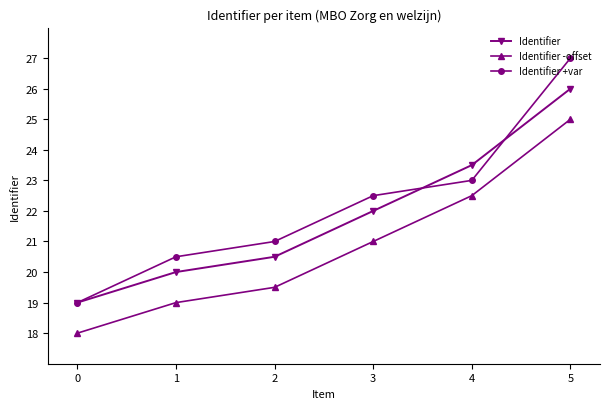

Reading left to right, extract all data points from this chart.

Identifier: 19.0	20.0	20.5	22.0	23.5	26.0
Identifier -offset: 18.0	19.0	19.5	21.0	22.5	25.0
Identifier +var: 19.0	20.5	21.0	22.5	23.0	27.0